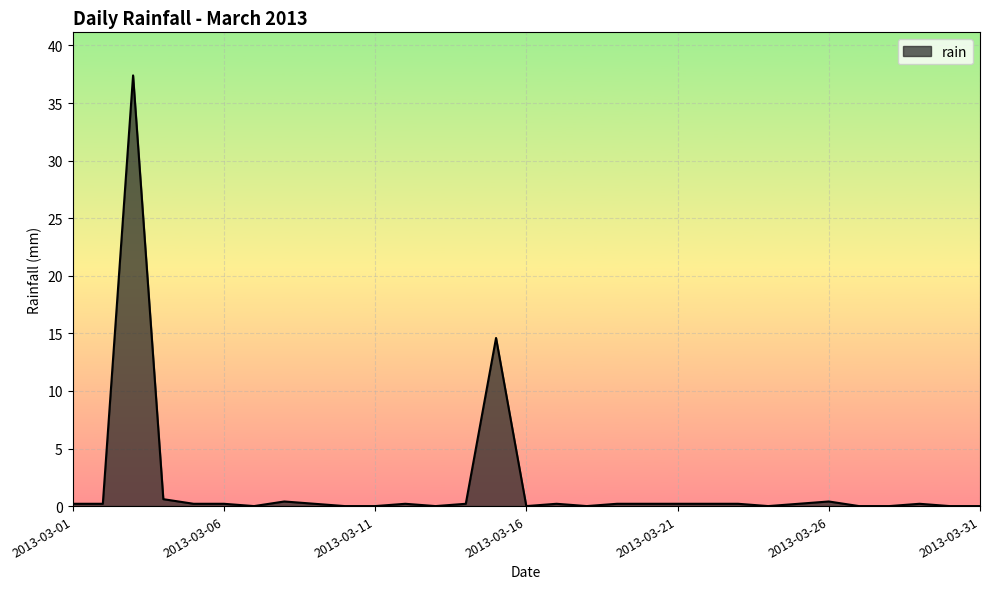

What is the difference between the maximum and minimum values?

37.4